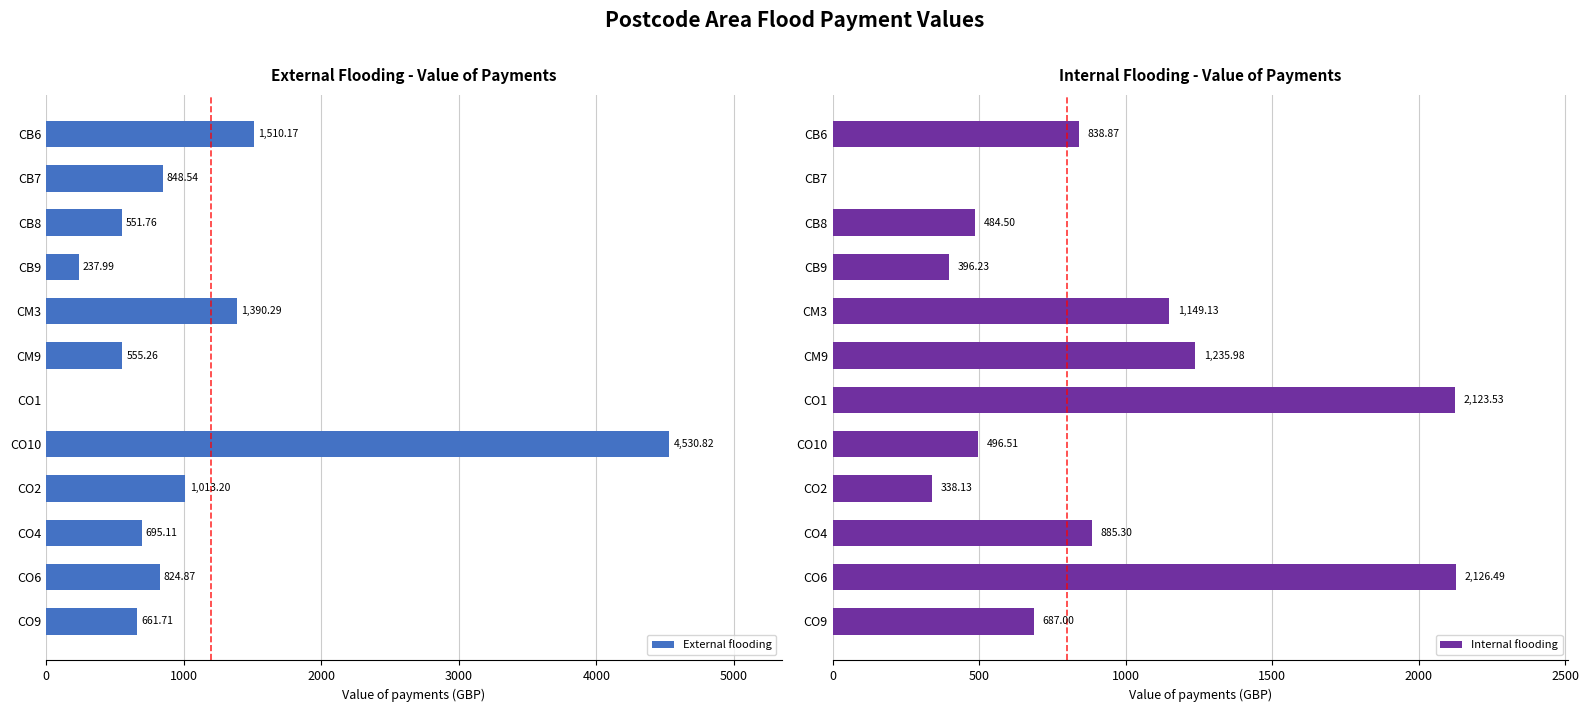

What is the sum of all External flooding values?

12819.7